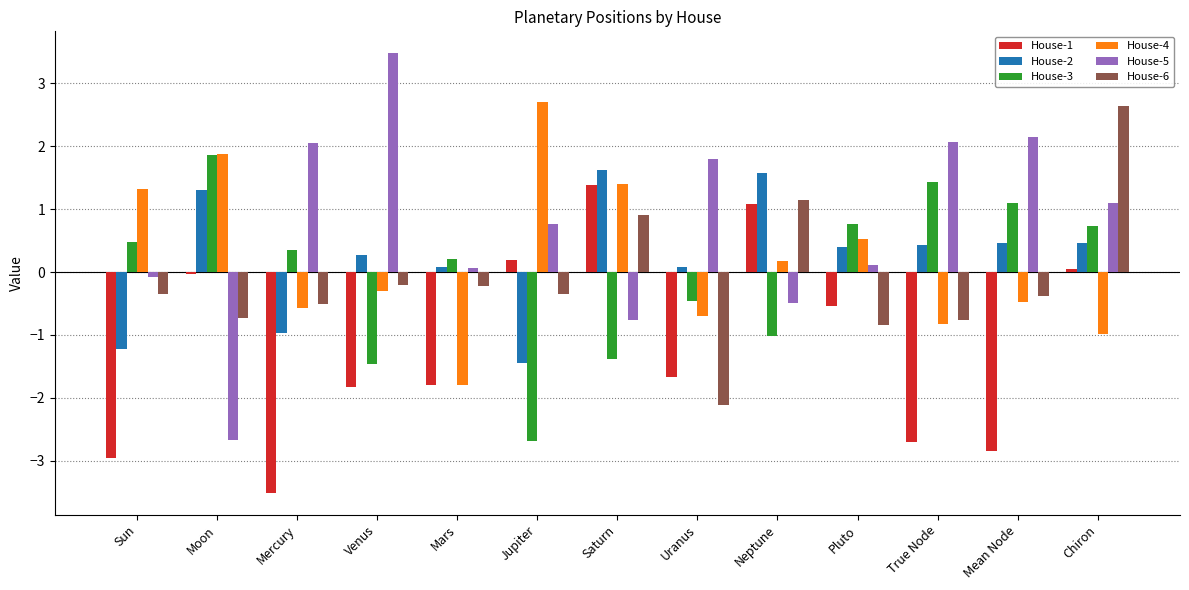

What is the label of the 7th bar from the left?

Saturn